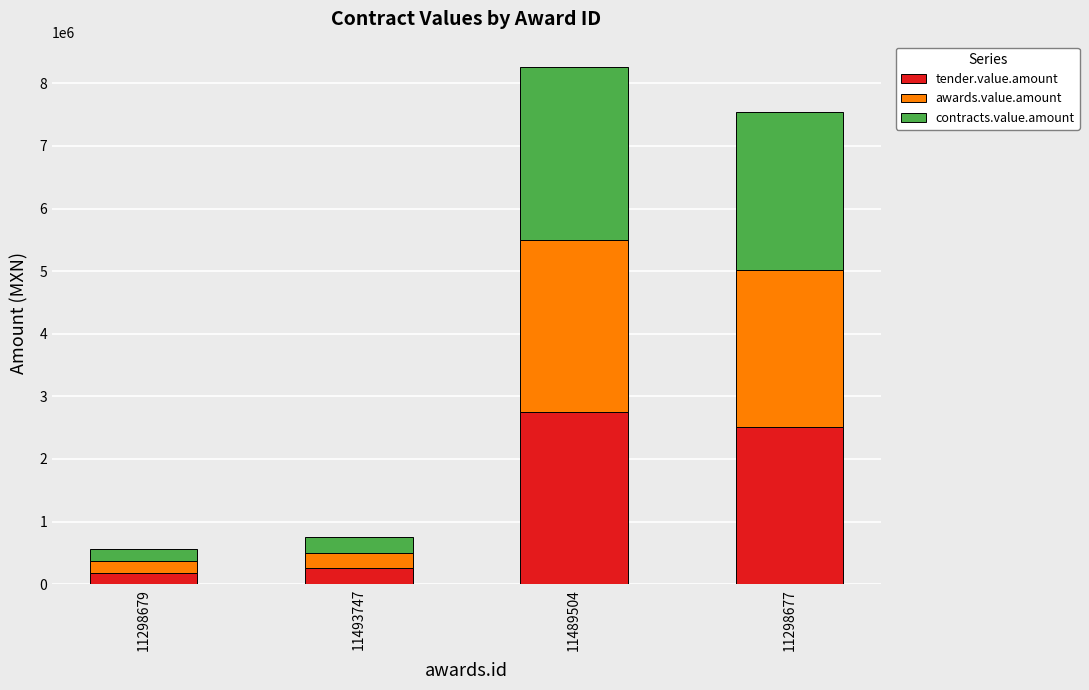

What is the difference between the maximum and second lowest values in the tender.value.amount series?

2498821.4